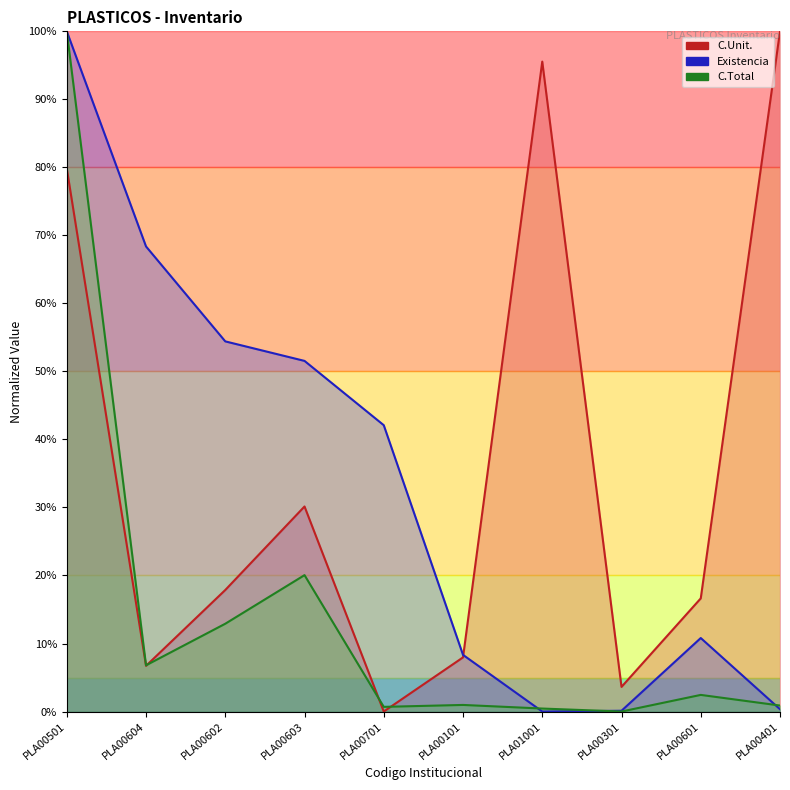

What is the difference between the second highest and second lowest values in the C.Total series?

19.6